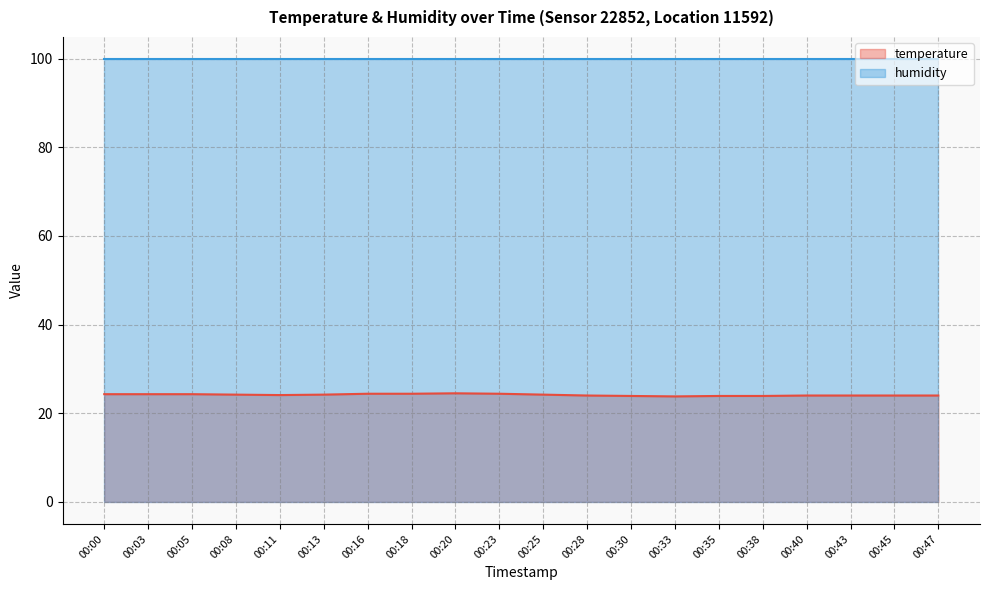

List the labels in order of value, smallest first.

00:33, 00:30, 00:35, 00:38, 00:28, 00:40, 00:43, 00:45, 00:47, 00:11, 00:08, 00:13, 00:25, 00:00, 00:03, 00:05, 00:16, 00:18, 00:23, 00:20